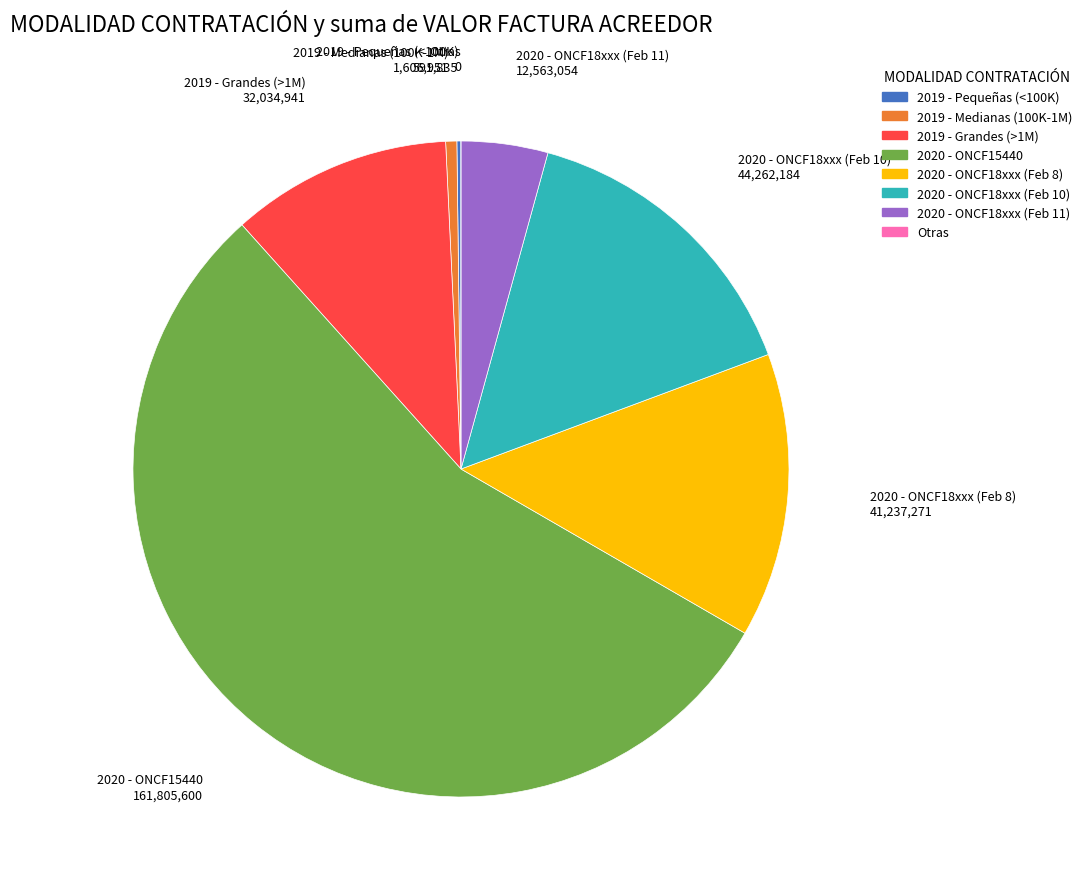

Which category has the biggest portion of the pie?

2020 - ONCF15440